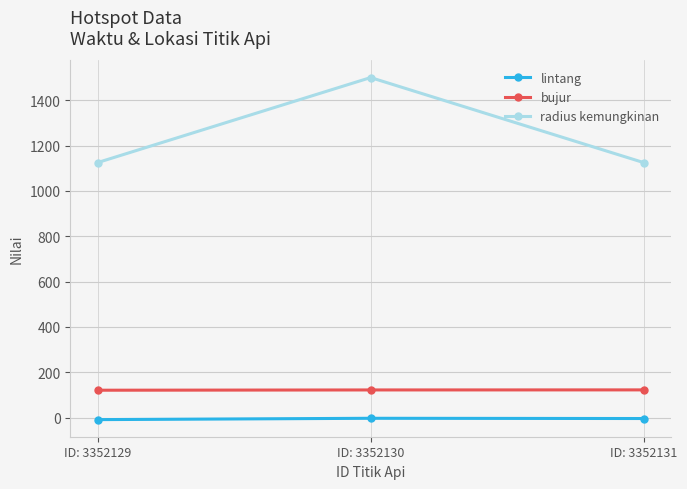

The value of bujur at ID: 3352129 is 121.0. True or false?

True